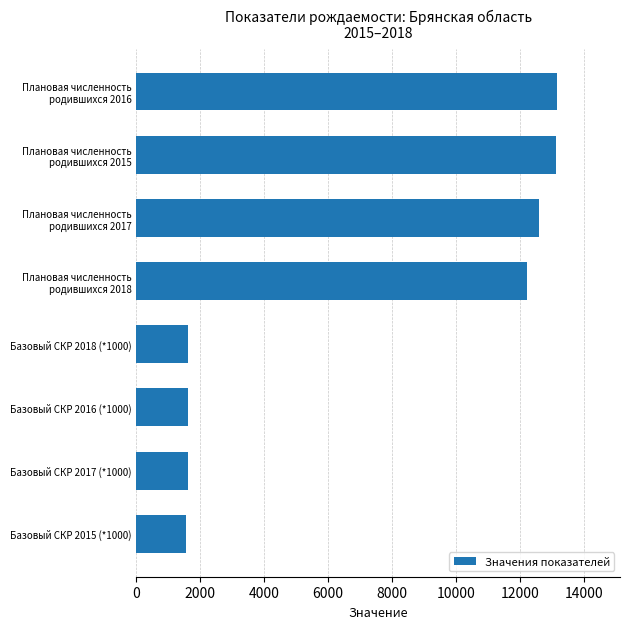

What is the average value?

7195